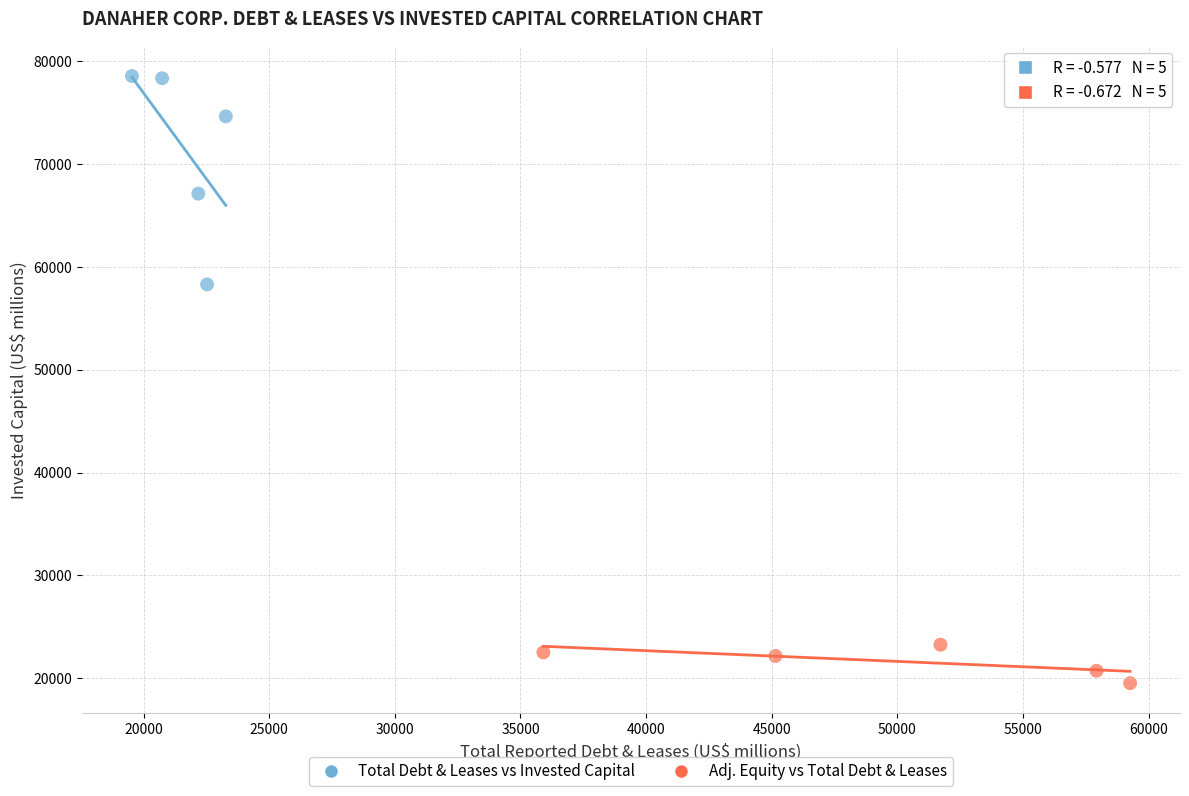

Which series reaches the maximum Y coordinate?

Total Debt & Leases vs Invested Capital